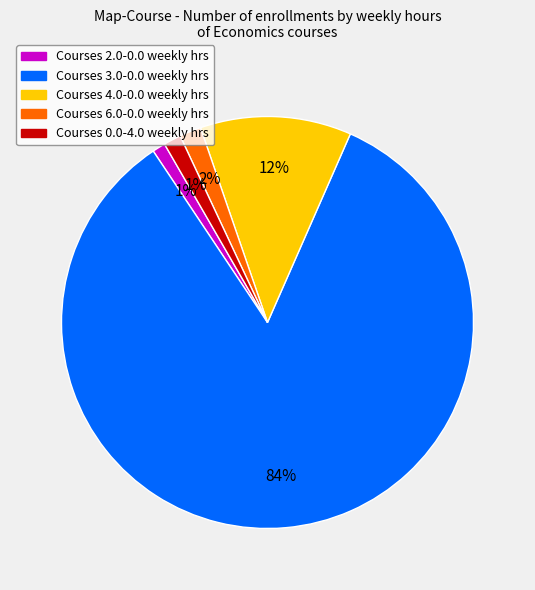

Is there a majority slice in this chart?

Yes